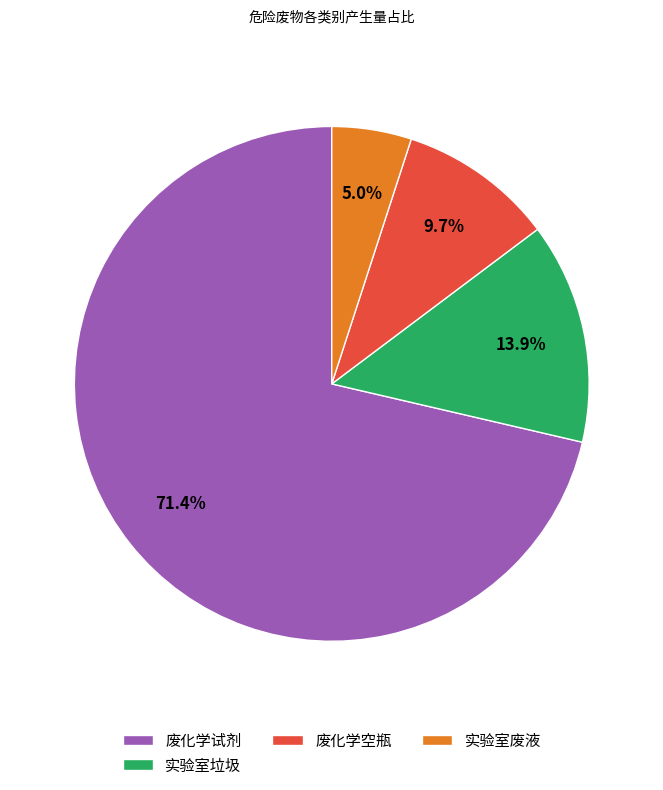

Which category has the biggest portion of the pie?

废化学试剂